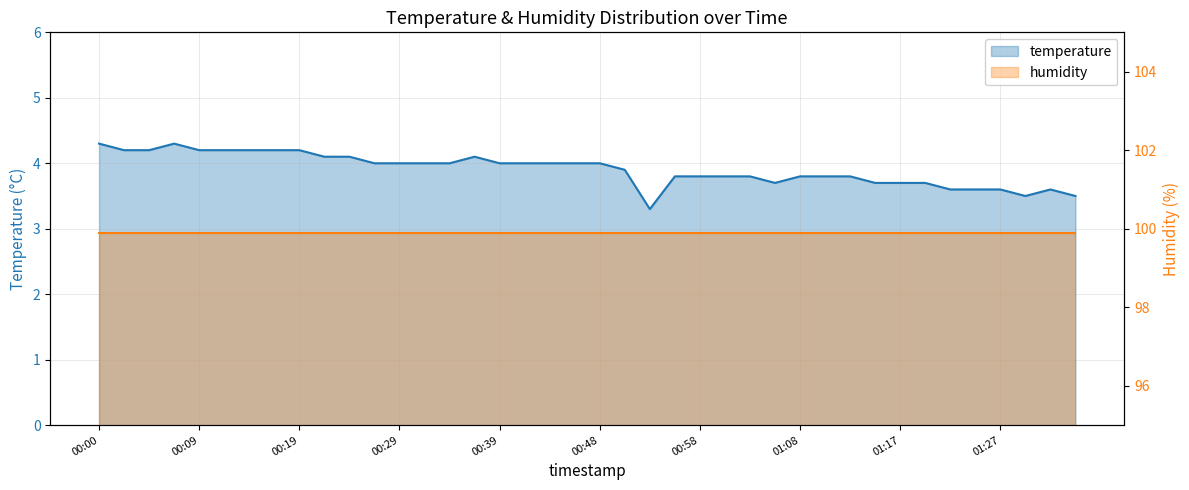

What is the label of the 22nd point from the left?

00:51